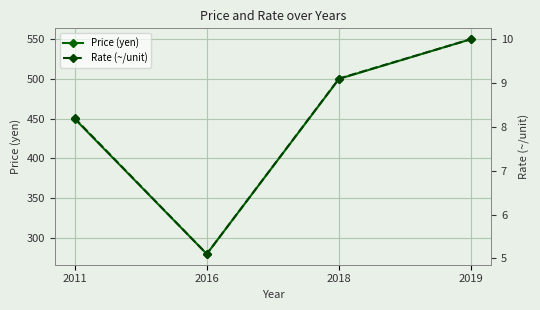

True or false: Rate (~/unit) and Price (yen) intersect in this chart.

False